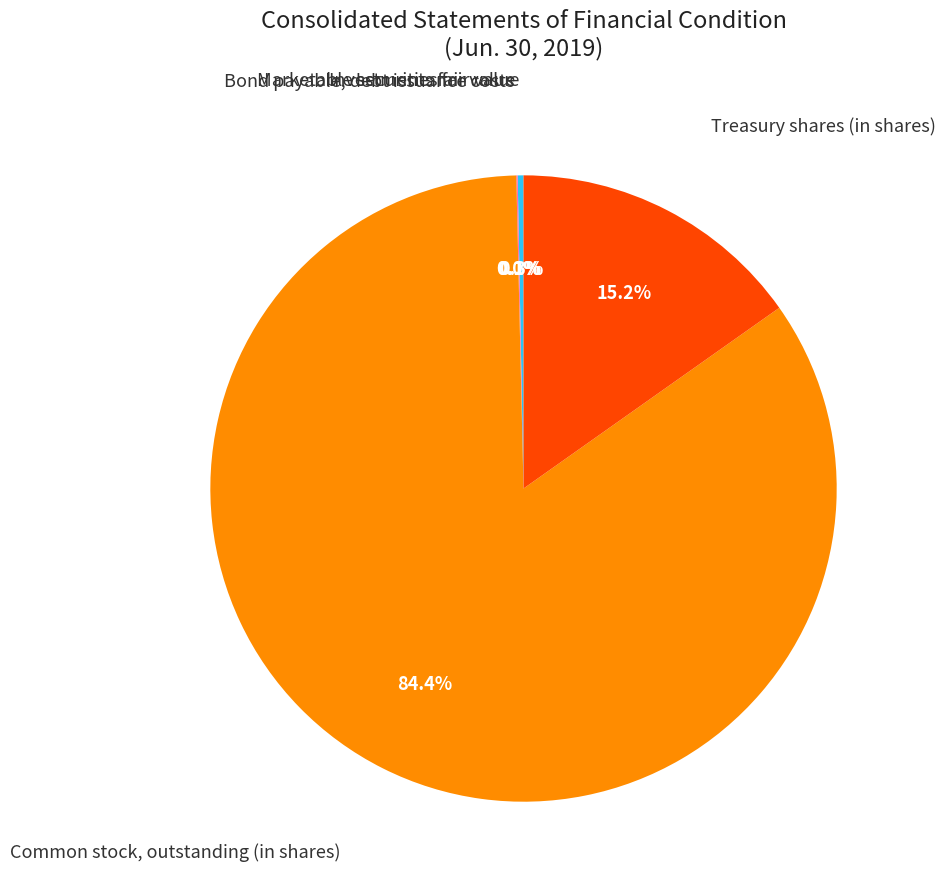

Is there a majority slice in this chart?

Yes